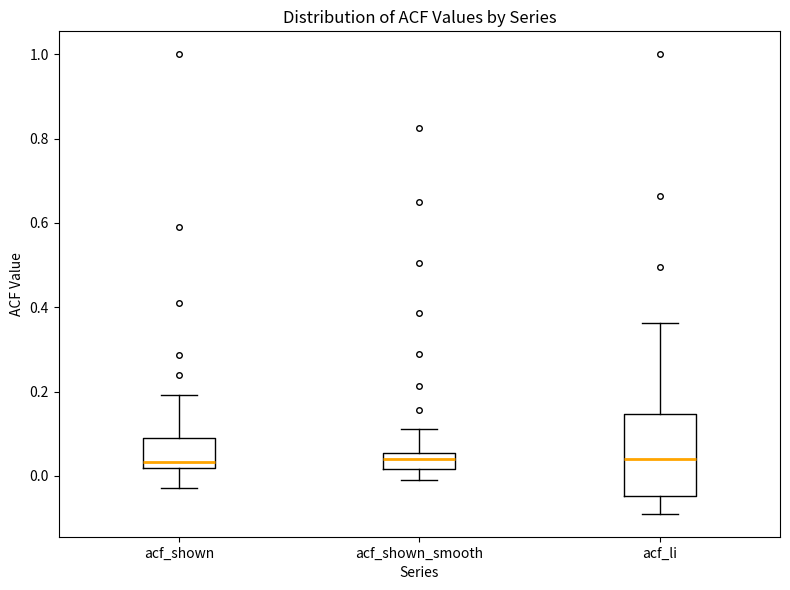

Reading left to right, transcribe this box plot: for each box, give where its median line is, the range the box spans, and where its two whiskers end, as read against the y-axis. The values are not printed on the chart, so give them approximately, as read against the axis.

acf_shown: median 0.04, box 0.02 to 0.08, whiskers -0.02 to 0.20
acf_shown_smooth: median 0.04, box 0.02 to 0.06, whiskers 0.00 to 0.12
acf_li: median 0.04, box -0.04 to 0.14, whiskers -0.08 to 0.36